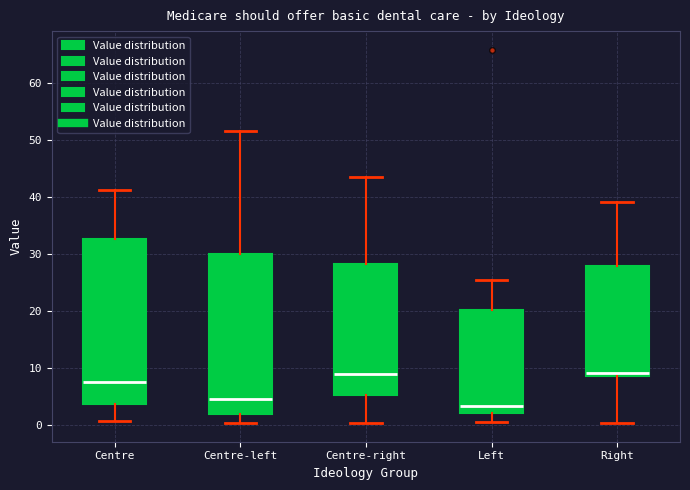

Reading left to right, read every box against the y-axis: the position of its median line, the range the box covers, and the ends of its whiskers. The values are not printed on the chart, so give them approximately, as read against the axis.

Centre: median 7, box 4 to 33, whiskers 1 to 41
Centre-left: median 4, box 2 to 30, whiskers 0 to 51
Centre-right: median 9, box 5 to 28, whiskers 0 to 43
Left: median 3, box 2 to 20, whiskers 1 to 25
Right: median 9 (just above the box's lower edge), box 9 to 28, whiskers 0 to 39